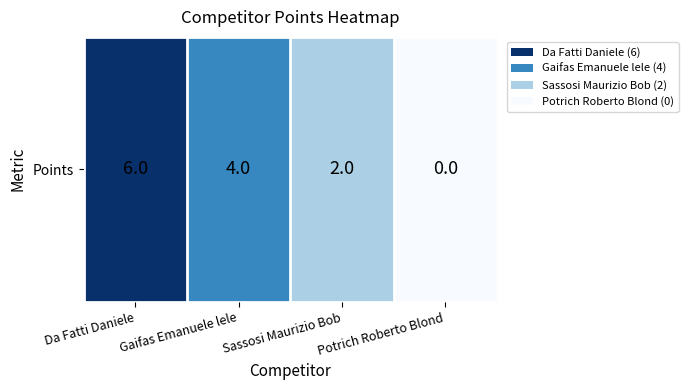

What is the approximate value at Sassosi Maurizio Bob?

2